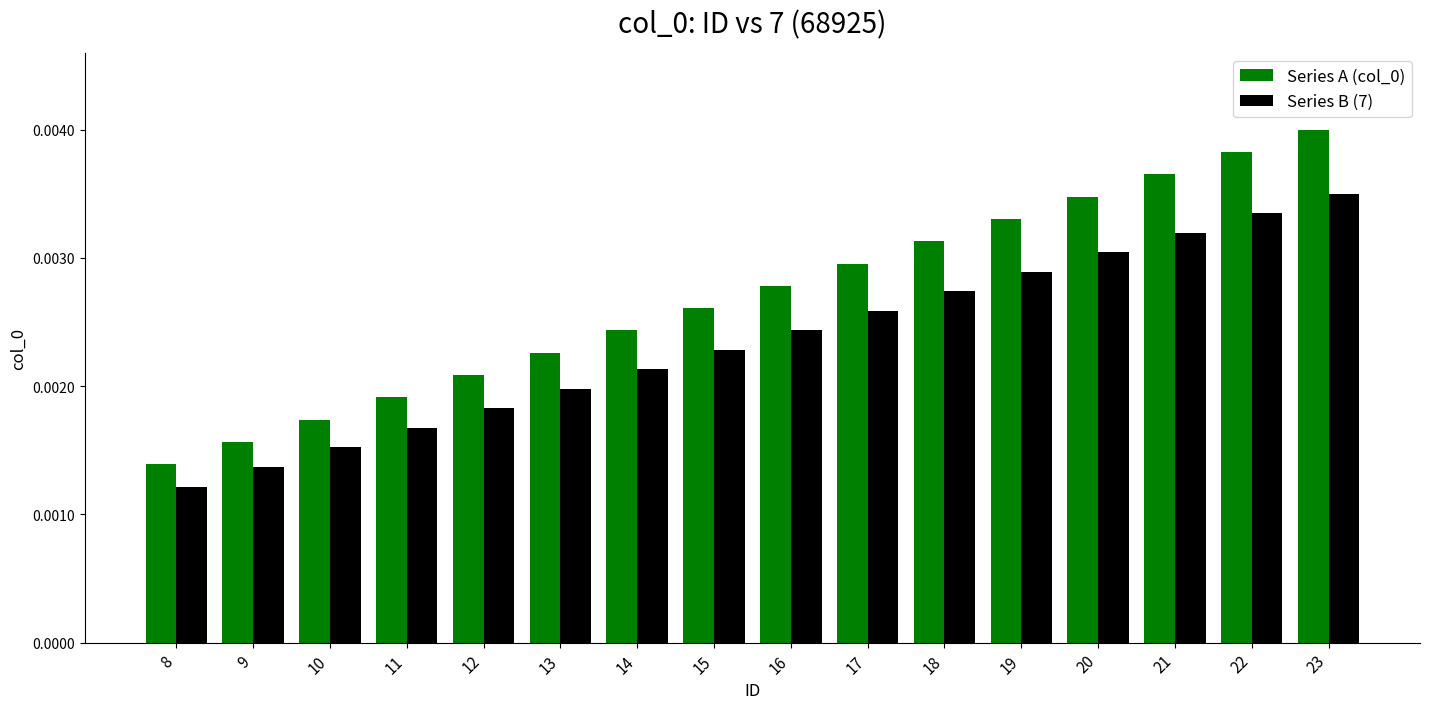

How many groups of bars are there?

16